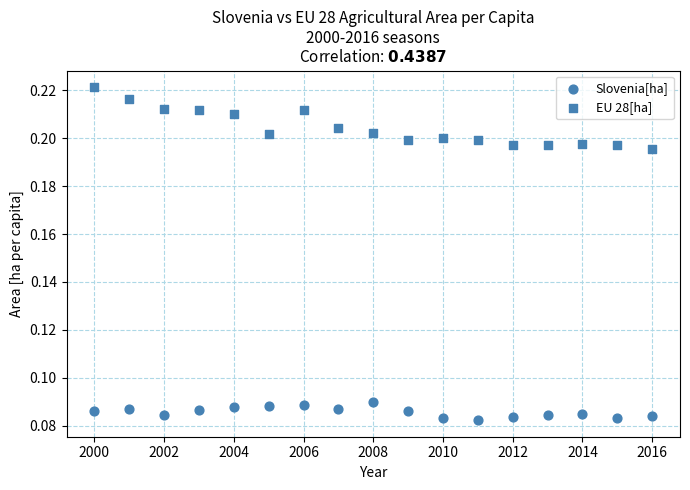

Count the number of points in this scatter plot.

34